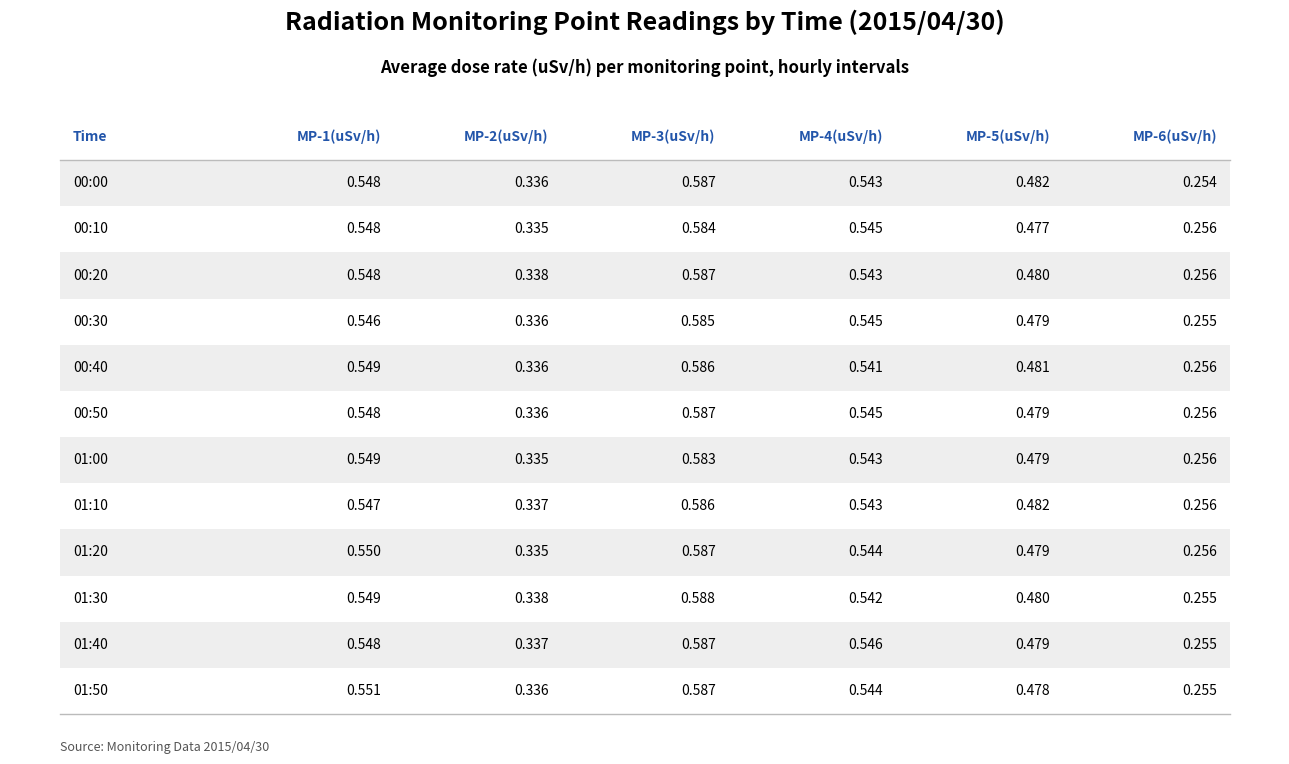

Which category has the highest value in the MP-1(uSv/h) series?

01:50